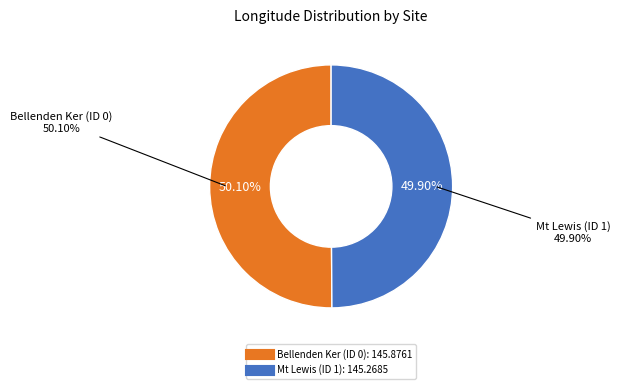

What percentage is the Mt Lewis (ID 1) slice, to the nearest percent?

50%